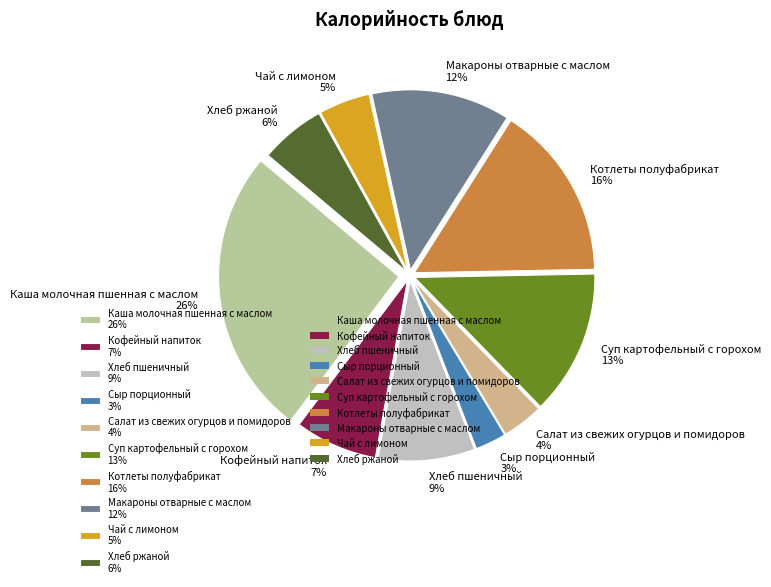

Which slice is the largest?

Каша молочная пшенная с маслом